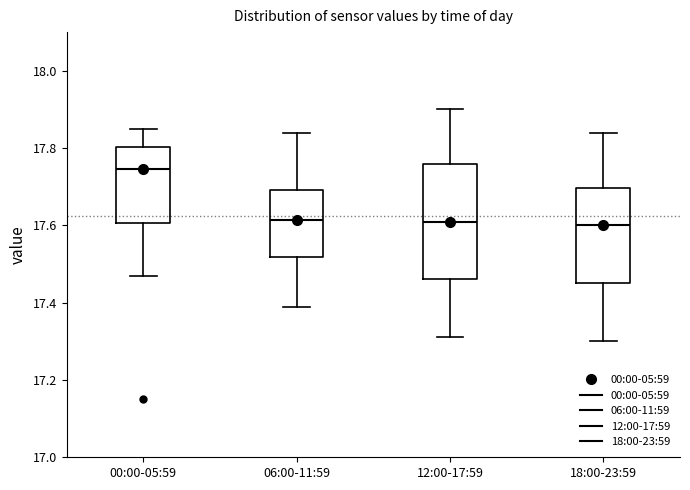

Where is the lower edge of the box for 00:00-05:59 on the y-axis? The values are not printed on the chart, so give them approximately, as read against the axis.

17.60